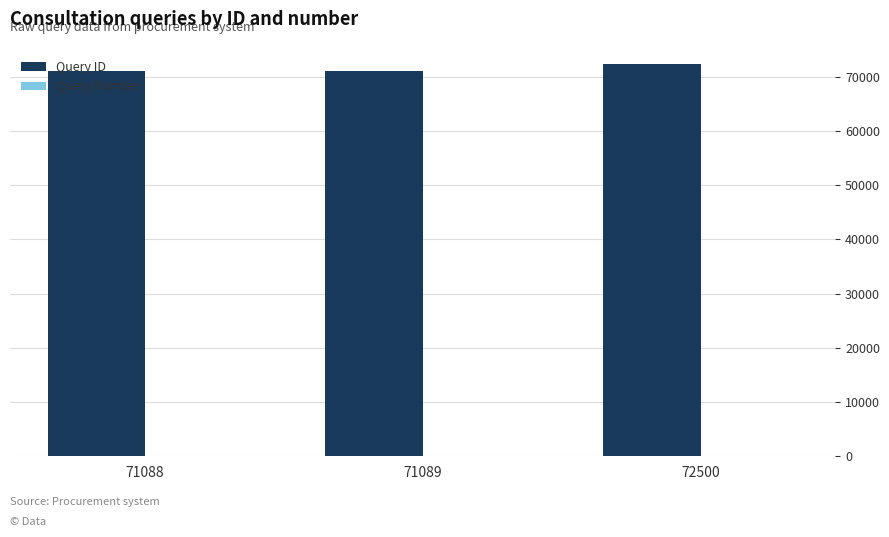

What is the difference between the Query ID values at 72500 and 71089?

1411